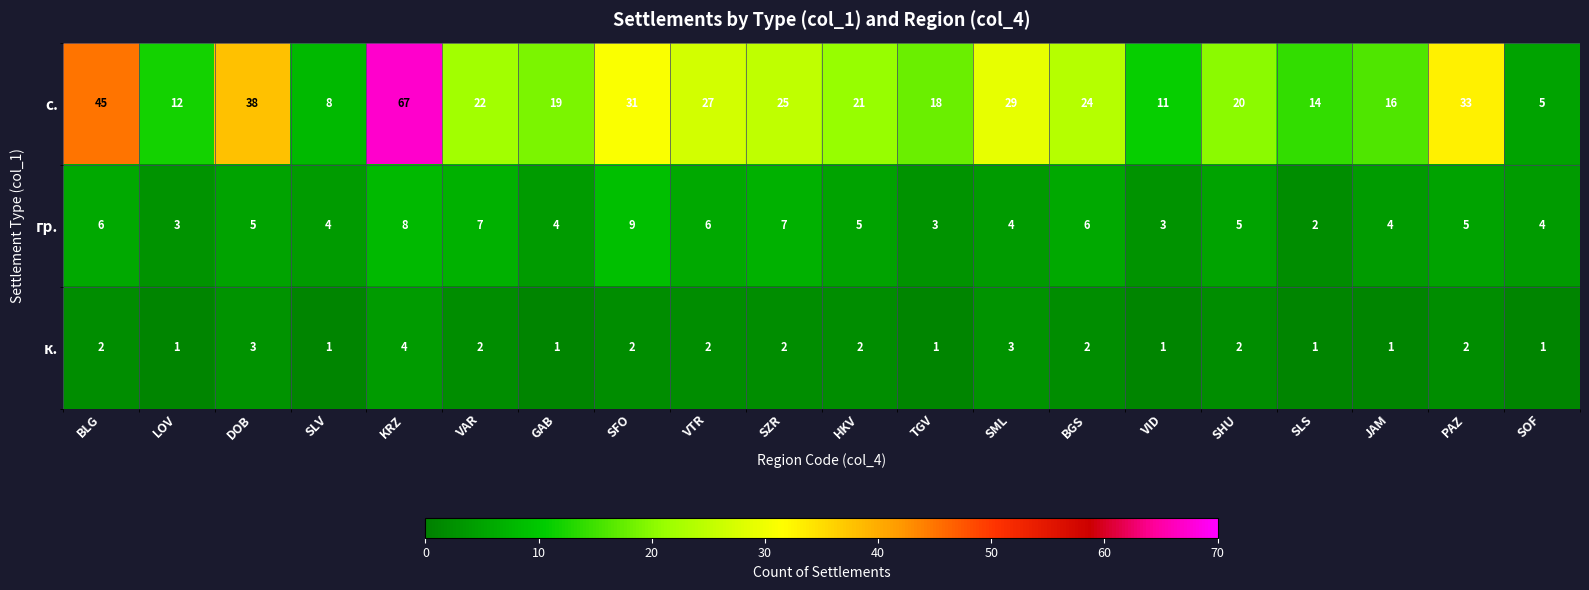

Which category has the highest value across all series?

KRZ